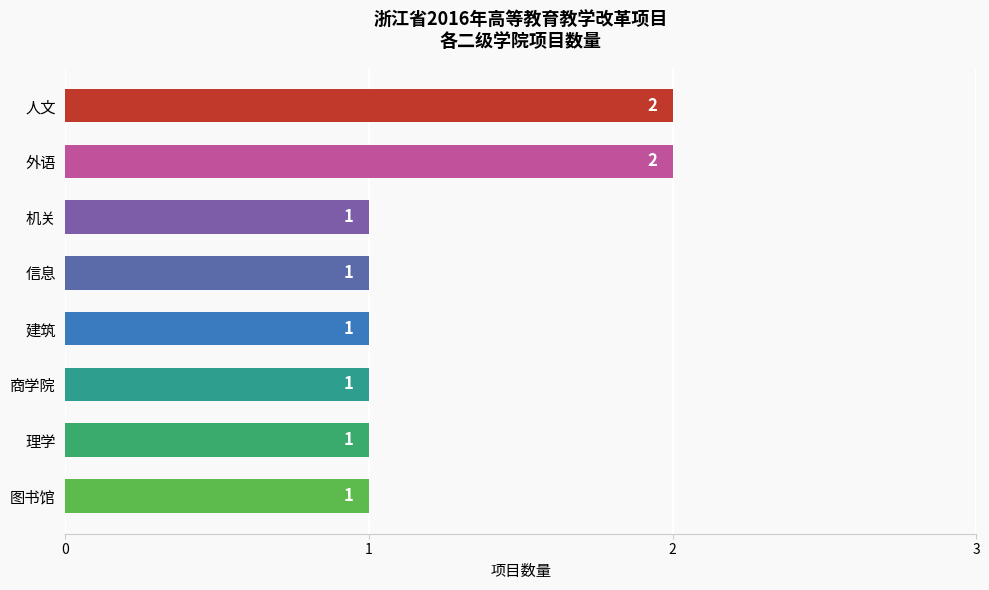

The chart shows a value of 3 at 人文. True or false?

False